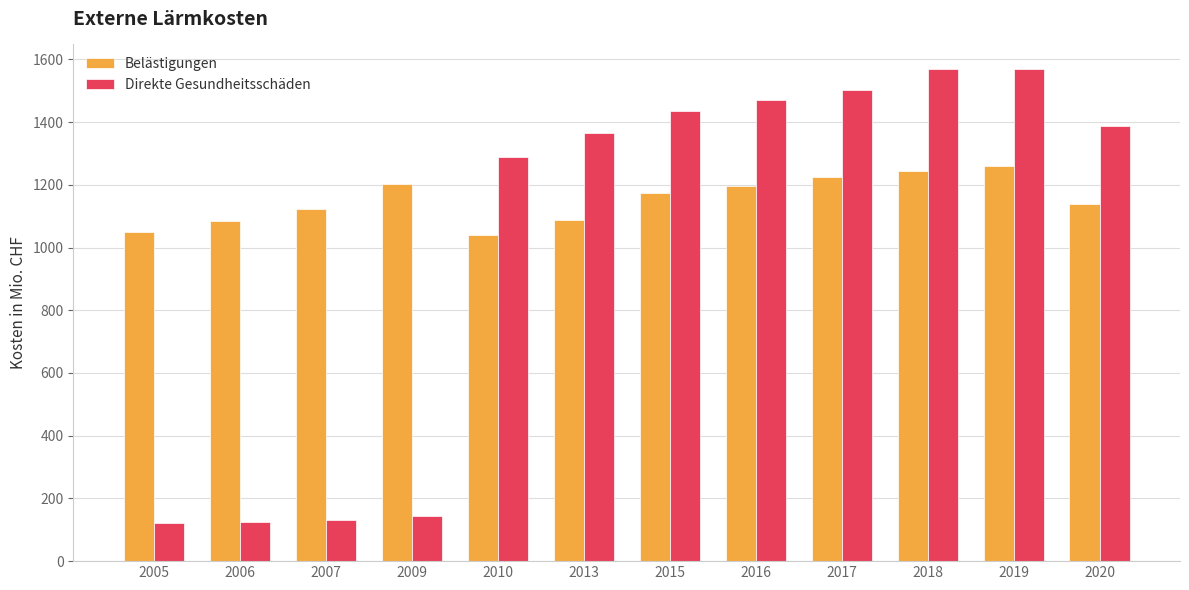

Rank the series by their average value, from highest to lowest.

Belästigungen, Direkte Gesundheitsschäden